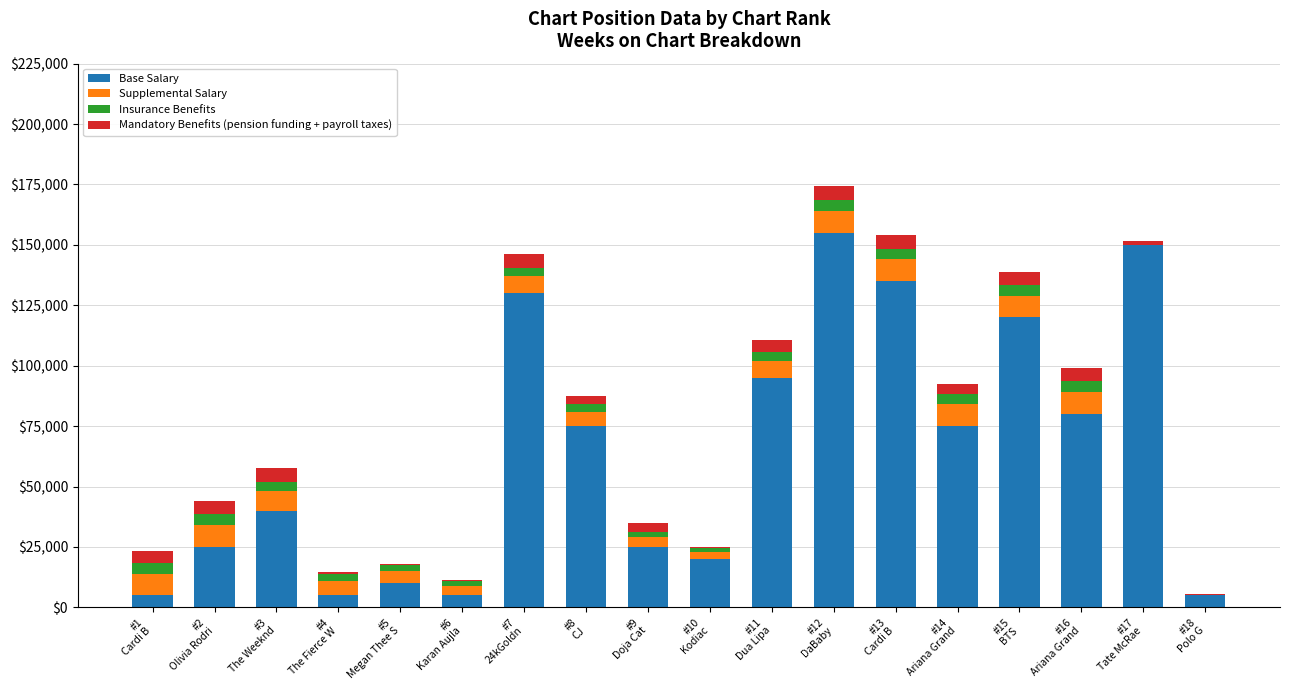

What is the sum of all Base Salary values?

1155000